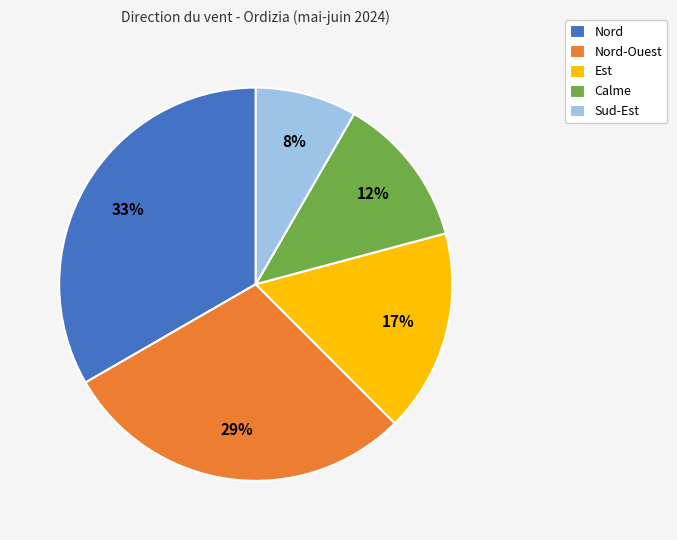

How many segments does this pie chart have?

5